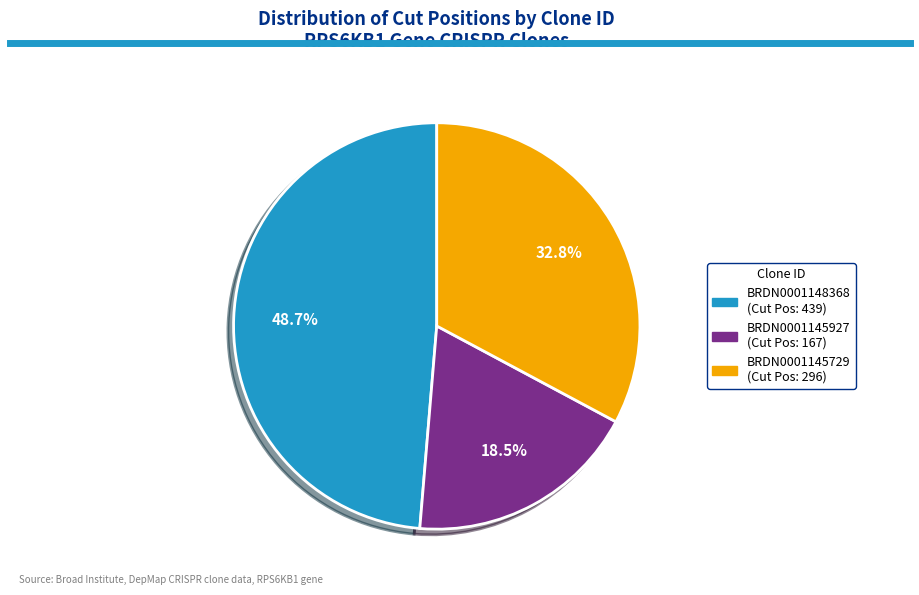

What is the largest slice in the pie chart?

BRDN0001148368